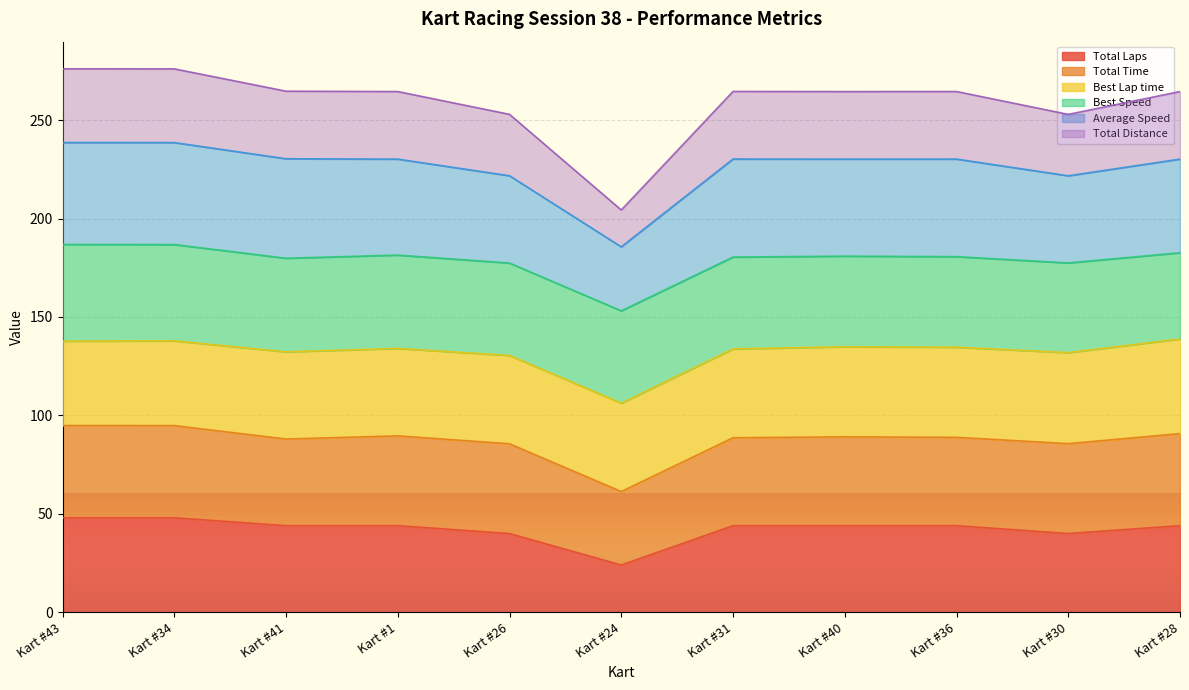

True or false: Total Laps has a value of 44.0 at Kart #36.

True